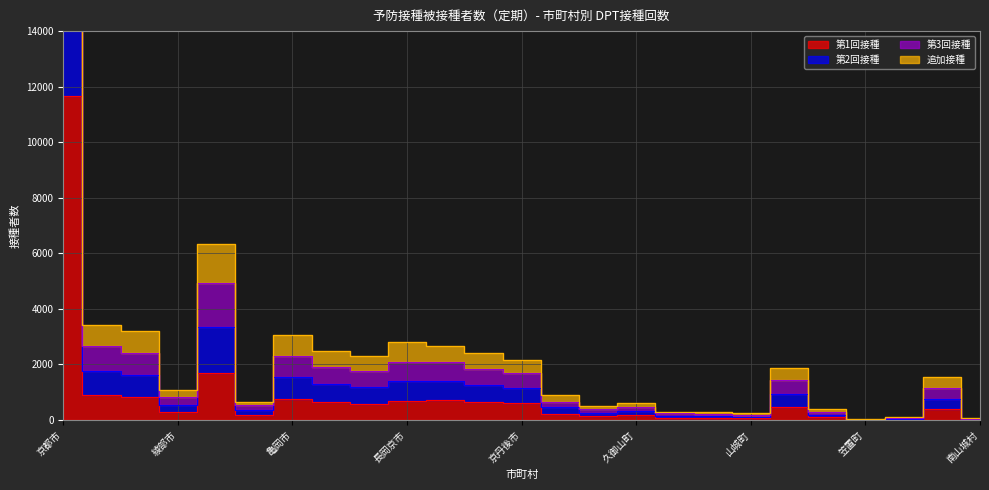

List the series in order of their overall mean, highest first.

第3回接種, 追加接種, 第2回接種, 第1回接種